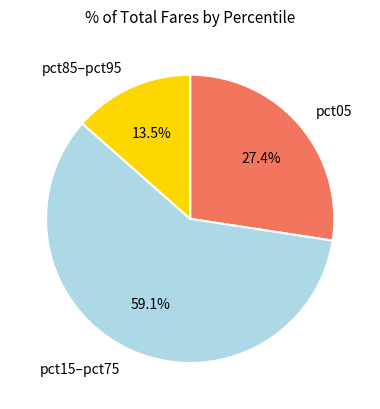

What is the smallest slice in the pie chart?

pct85–pct95